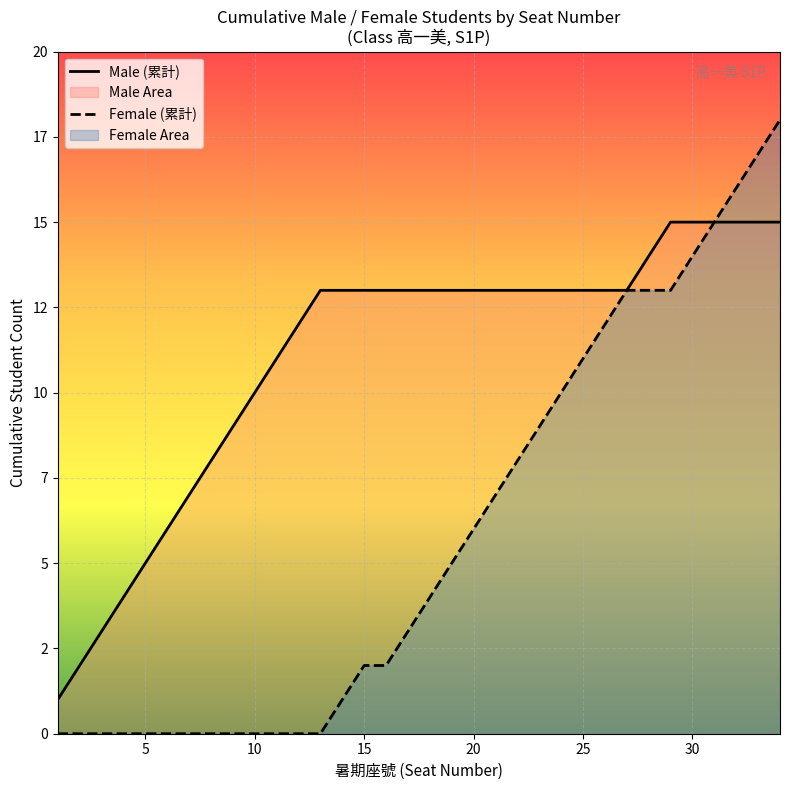

True or false: Female (累計) and Male (累計) cross at least once.

False